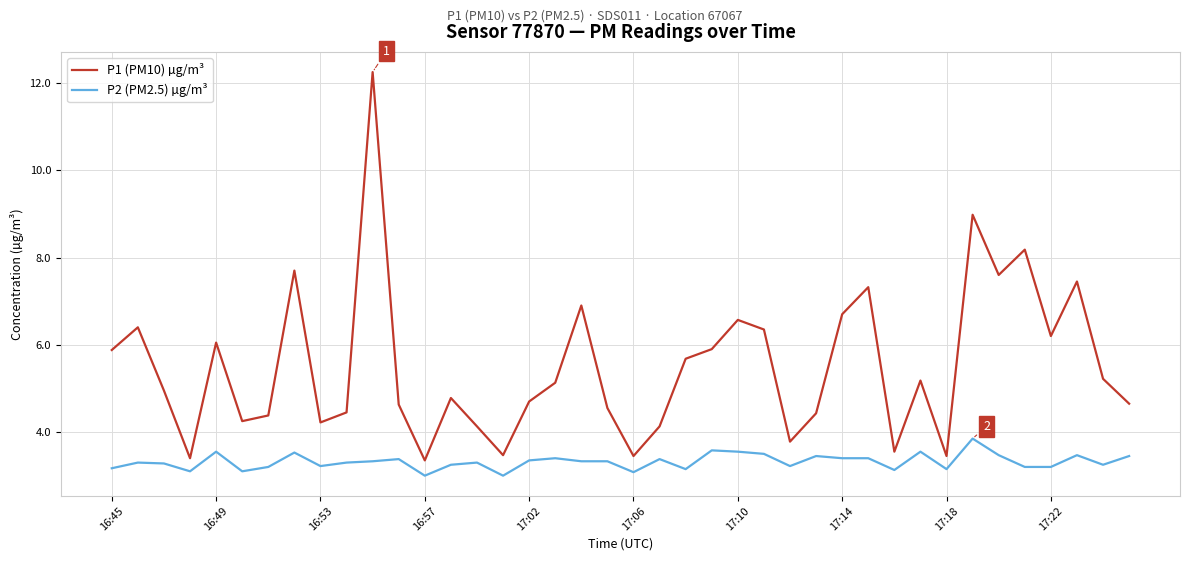

What is the lowest value of the P1 (PM10) µg/m³ series?

3.4